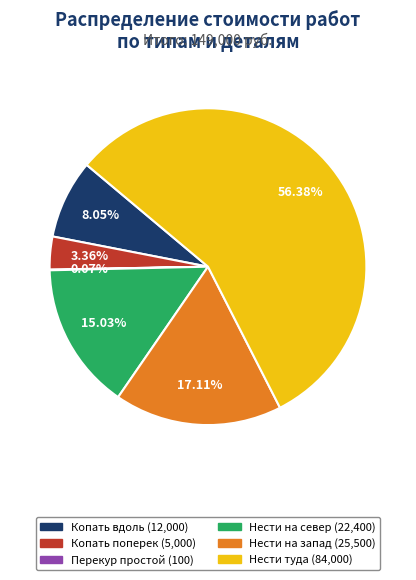

To the nearest percent, what is the average slice percentage?

17%